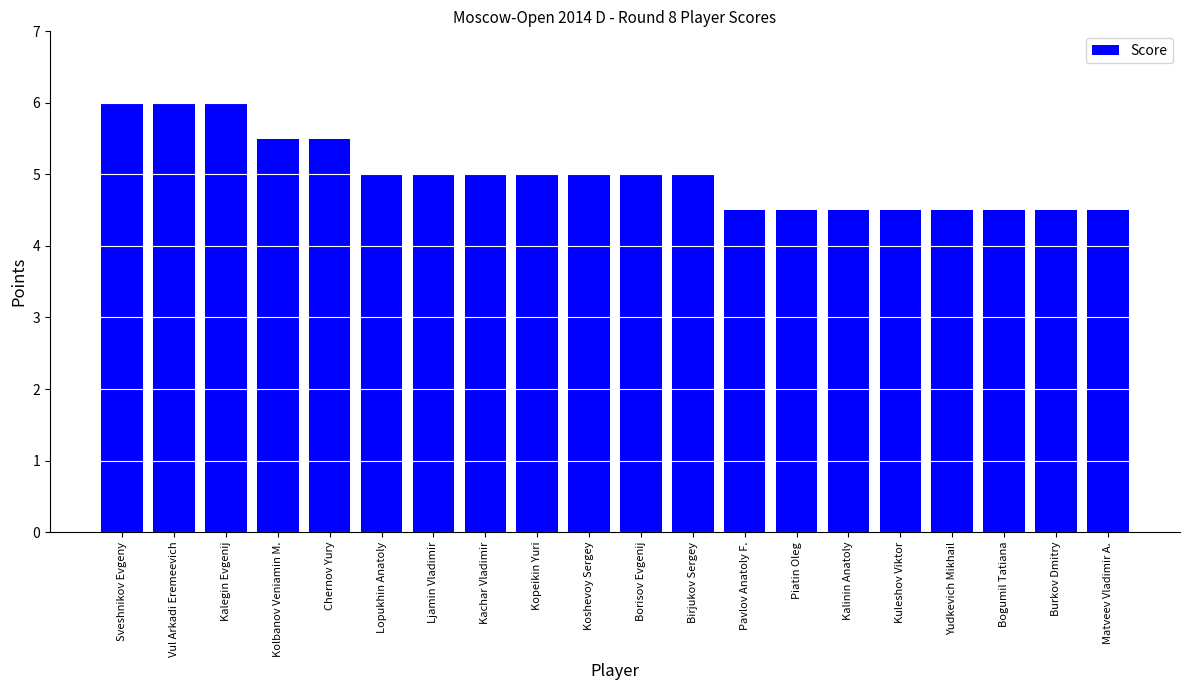

What is the minimum value shown in the chart?

4.5